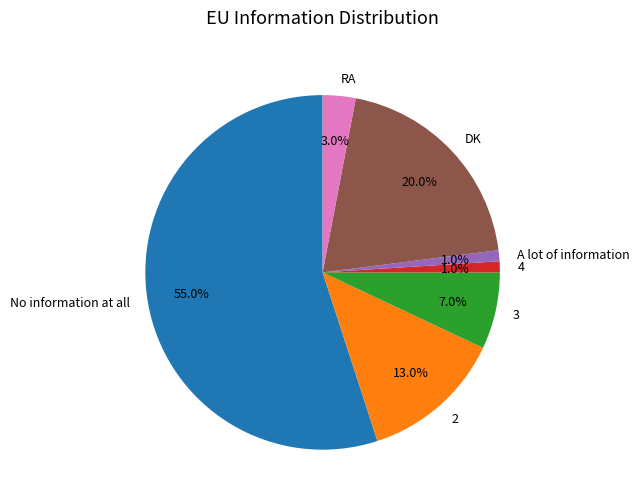

To the nearest percent, what percentage of the pie is 4?

1%